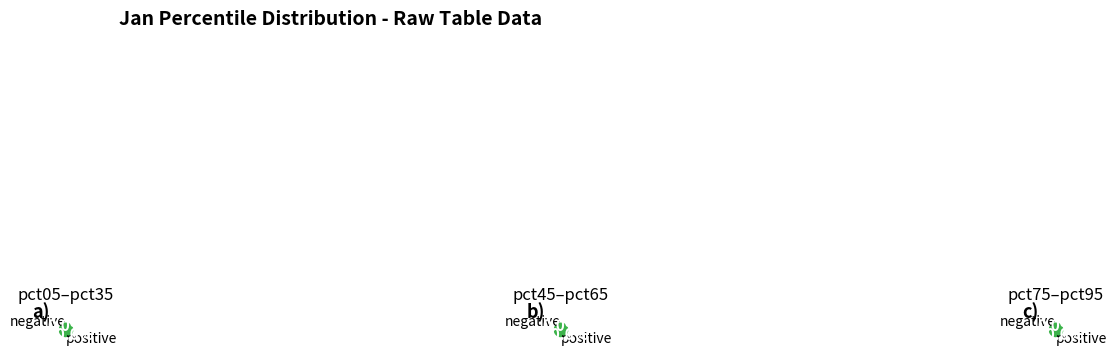

What percentage is the pct65 slice, to the nearest percent?

8%